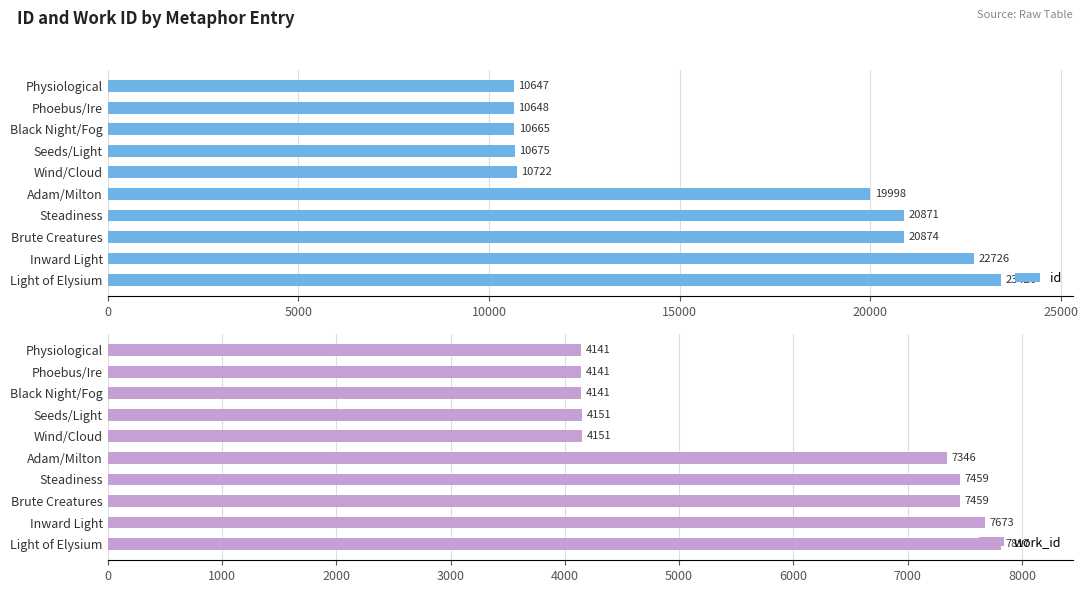

What are all the series names shown in the legend?

id, work_id